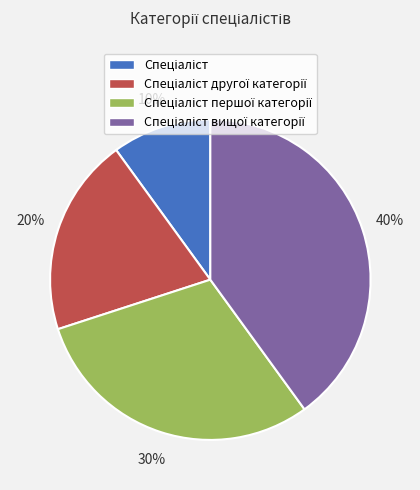

Is there any slice that represents more than half of the pie?

No